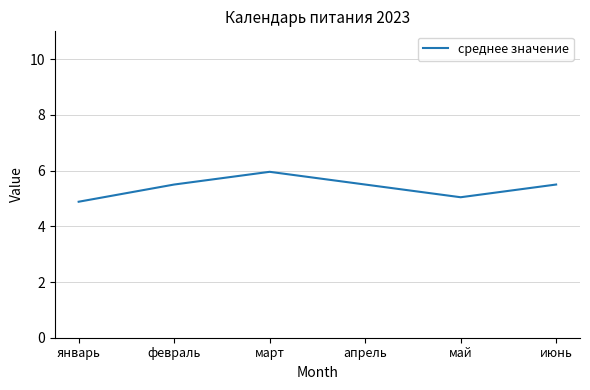

What is the change in value from январь to апрель?

+0.6